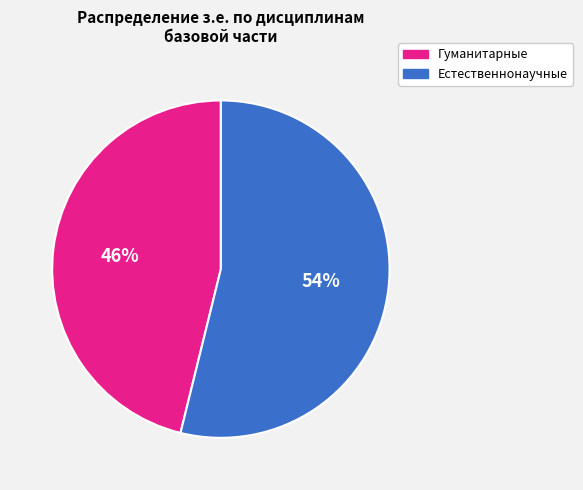

To the nearest percent, what is the difference between the largest and smallest slice percentages?

8%